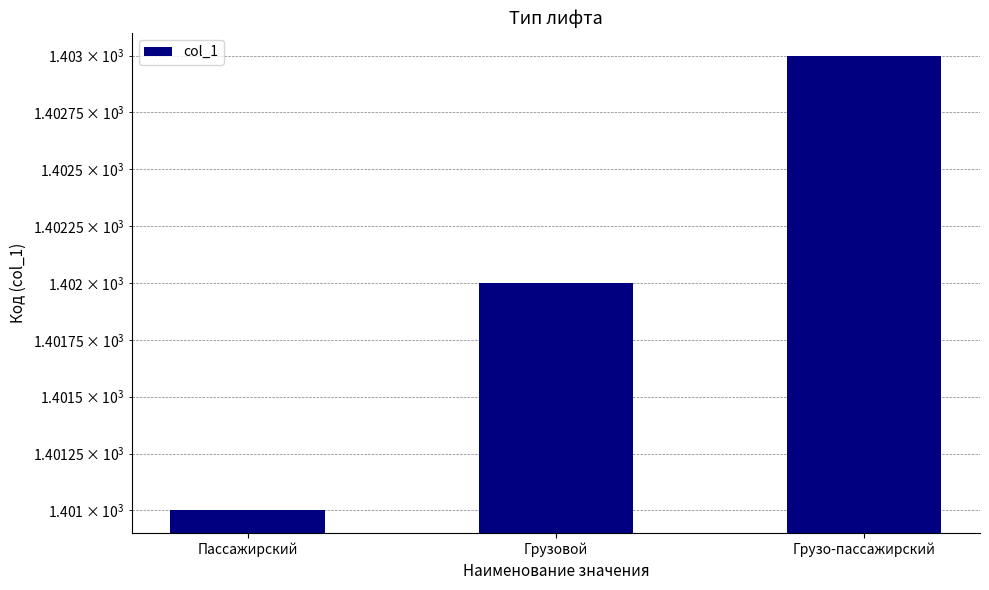

At which category does the chart reach its peak across all series?

Грузо-пассажирский